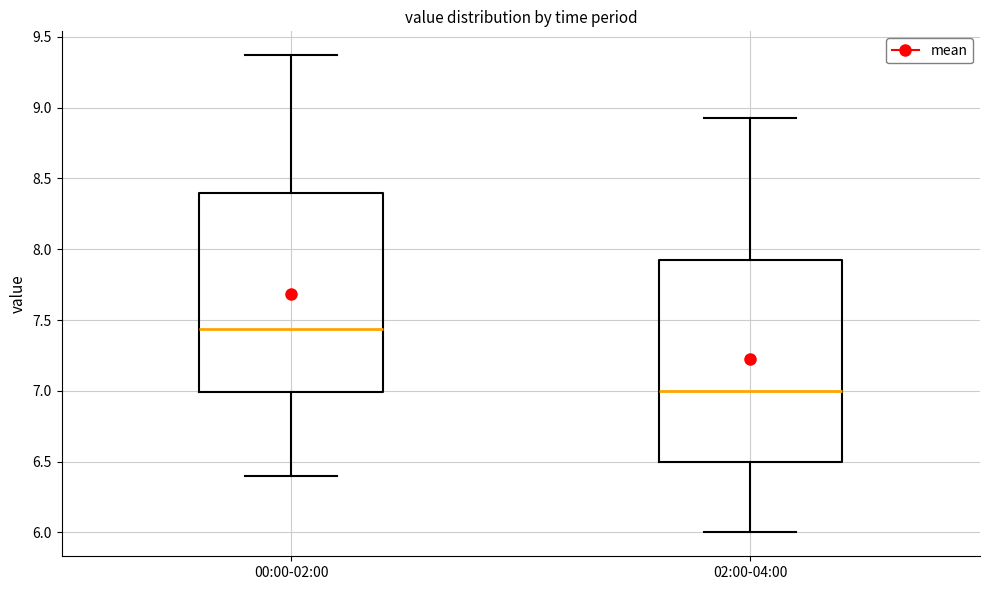

Reading left to right, read every box against the y-axis: the position of its median line, the range the box covers, and the ends of its whiskers. The values are not printed on the chart, so give them approximately, as read against the axis.

00:00-02:00: median 7.45, box 7.00 to 8.40, whiskers 6.40 to 9.35
02:00-04:00: median 7.00, box 6.50 to 7.95, whiskers 6.00 to 8.95